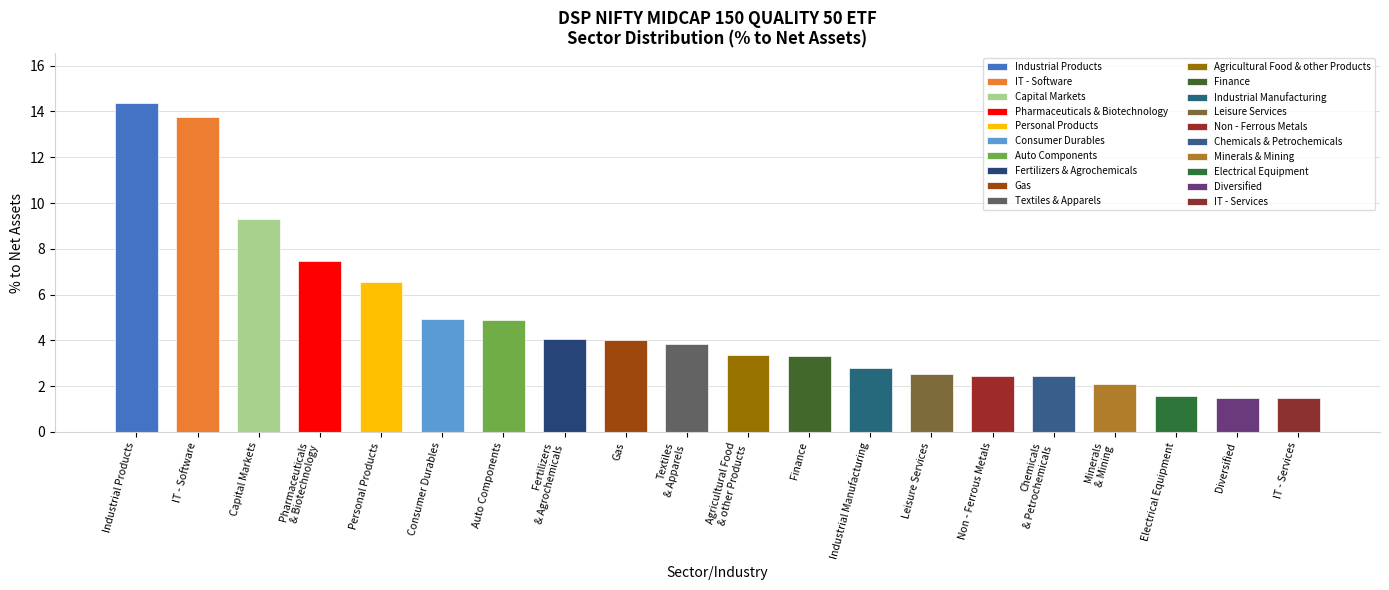

How many bars are there in total?

20